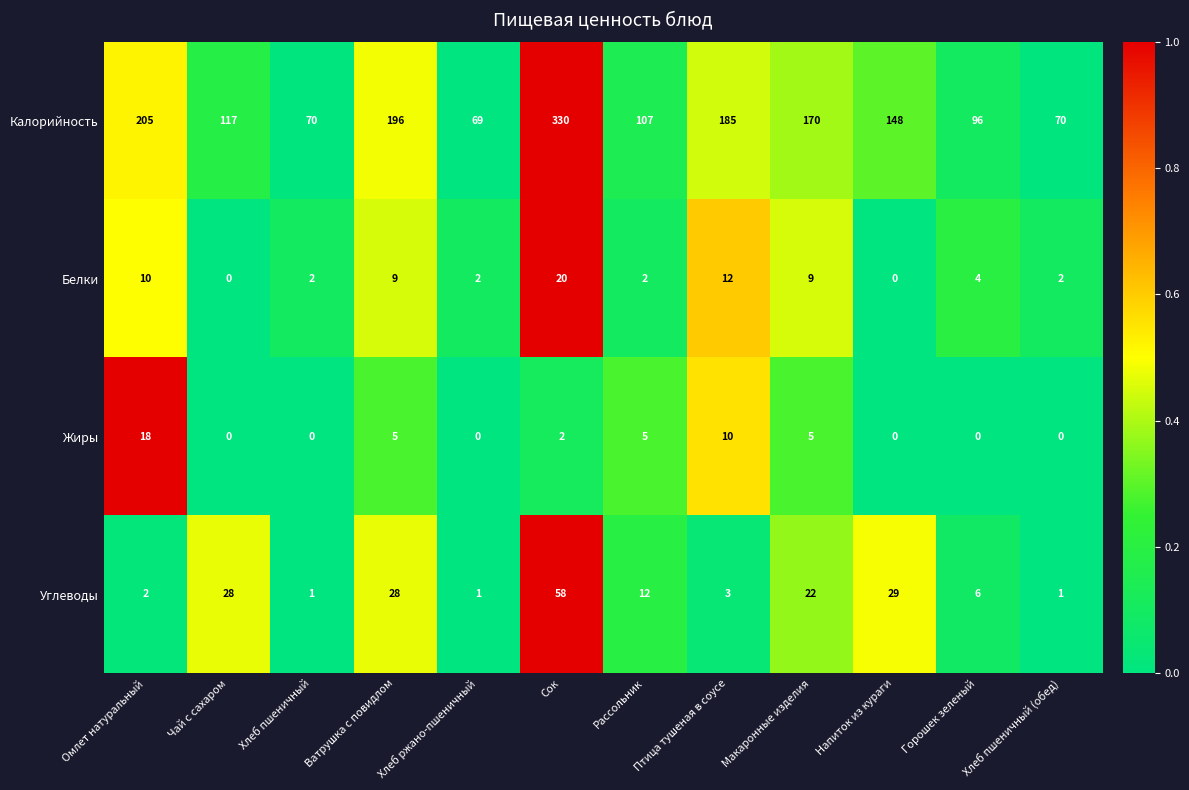

At which label is Белки closest to 10?

Омлет натуральный